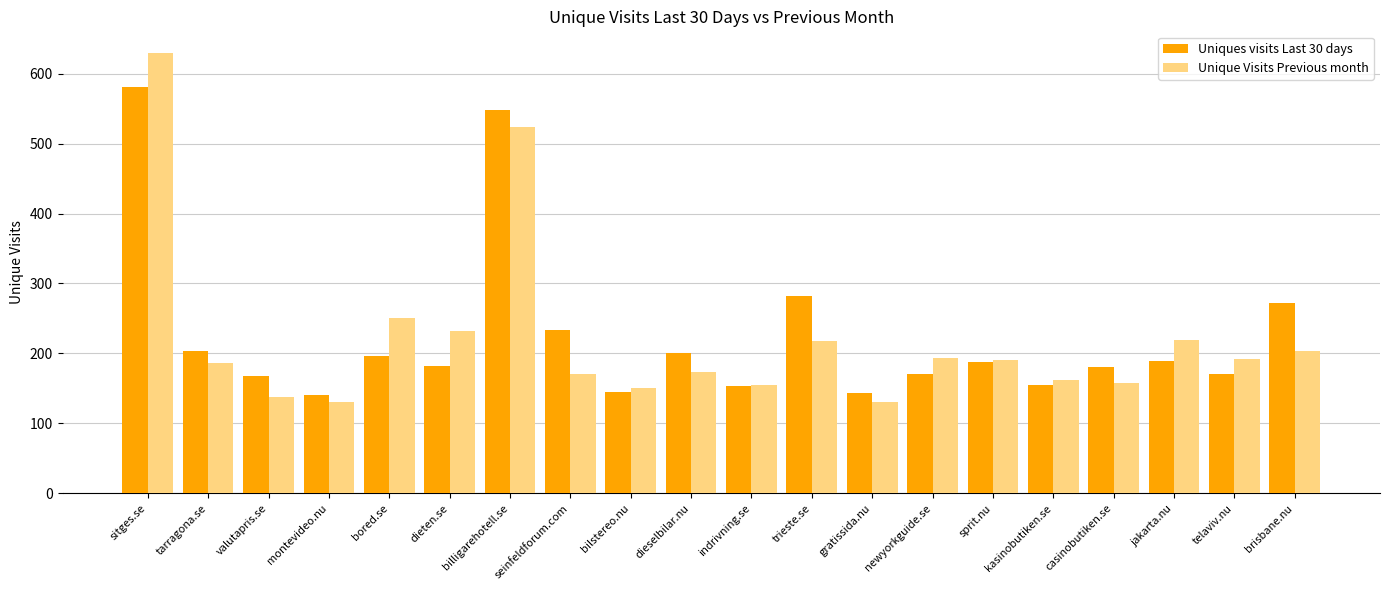

At which label does Uniques visits Last 30 days first exceed 188?

sitges.se